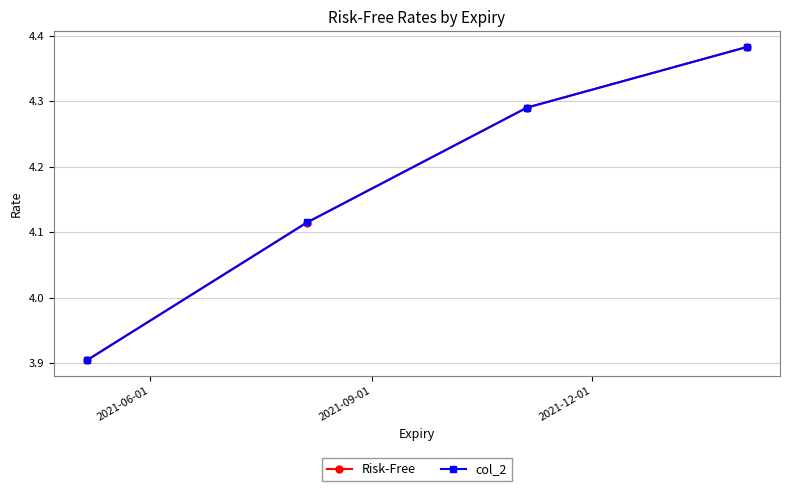

What is the lowest value of the Risk-Free series?

3.9